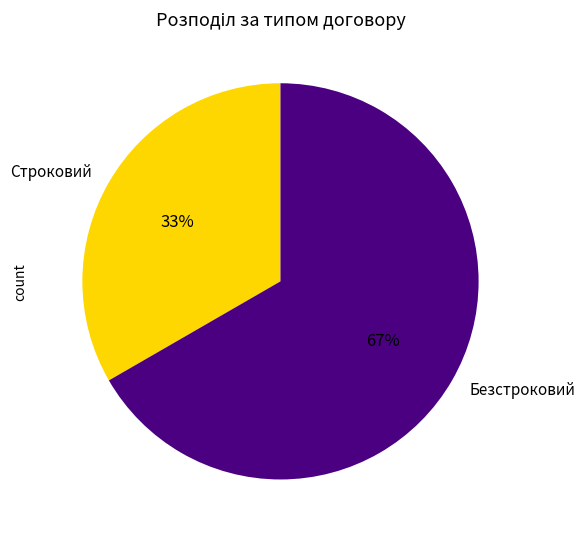

The Строковий slice represents 40% of the pie. True or false?

False